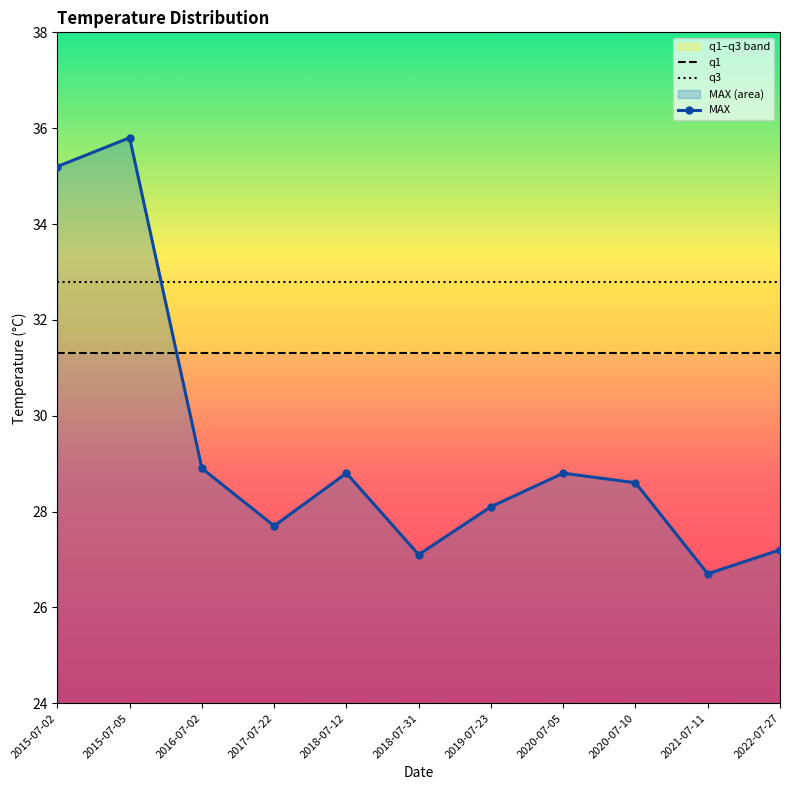

True or false: q1 has a value of 31.3 at 2016-07-02.

True